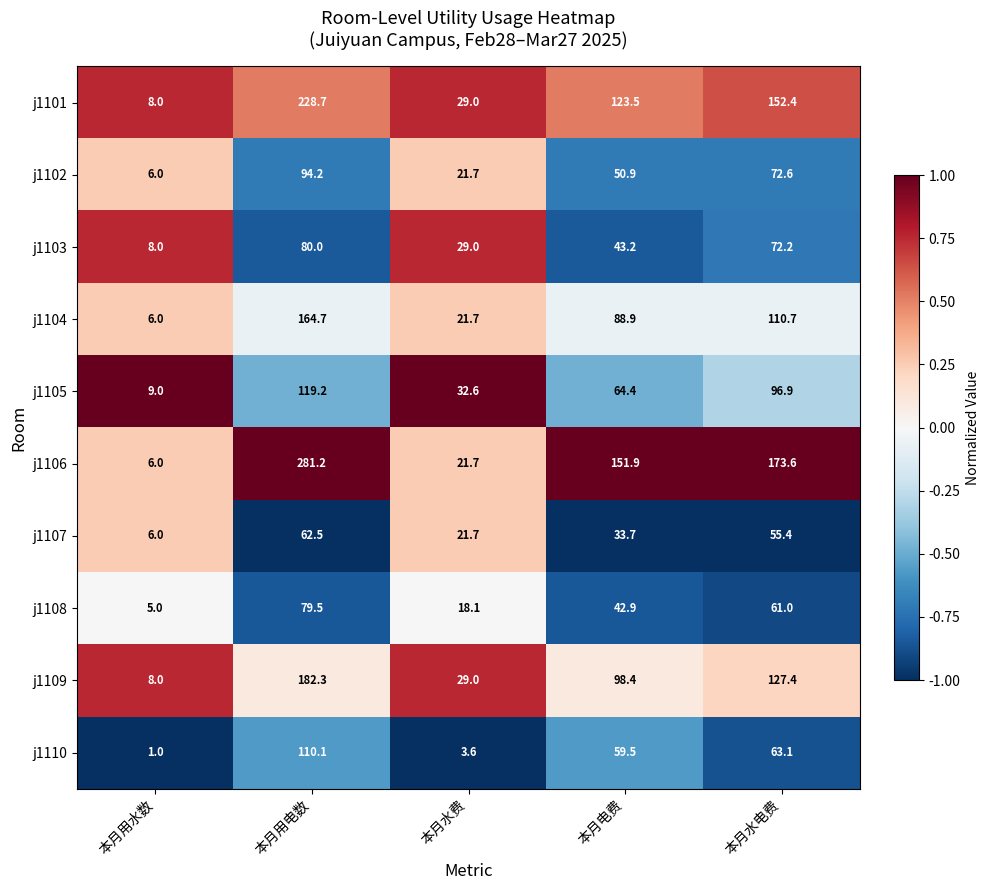

How many values in the j1106 series are below 151?

2